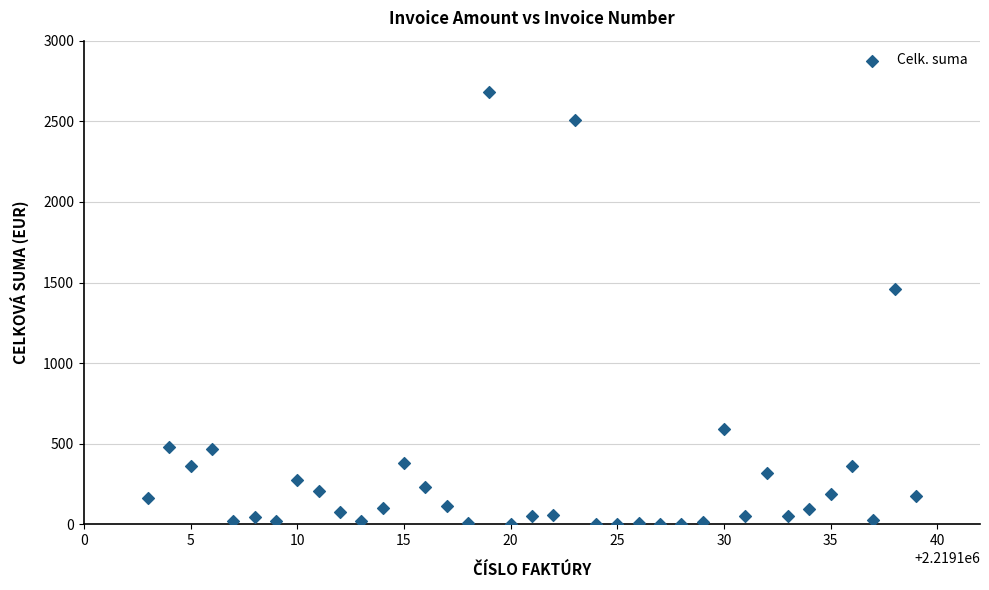

What Y value in the scatter plot is closest to 1342?

1462.0